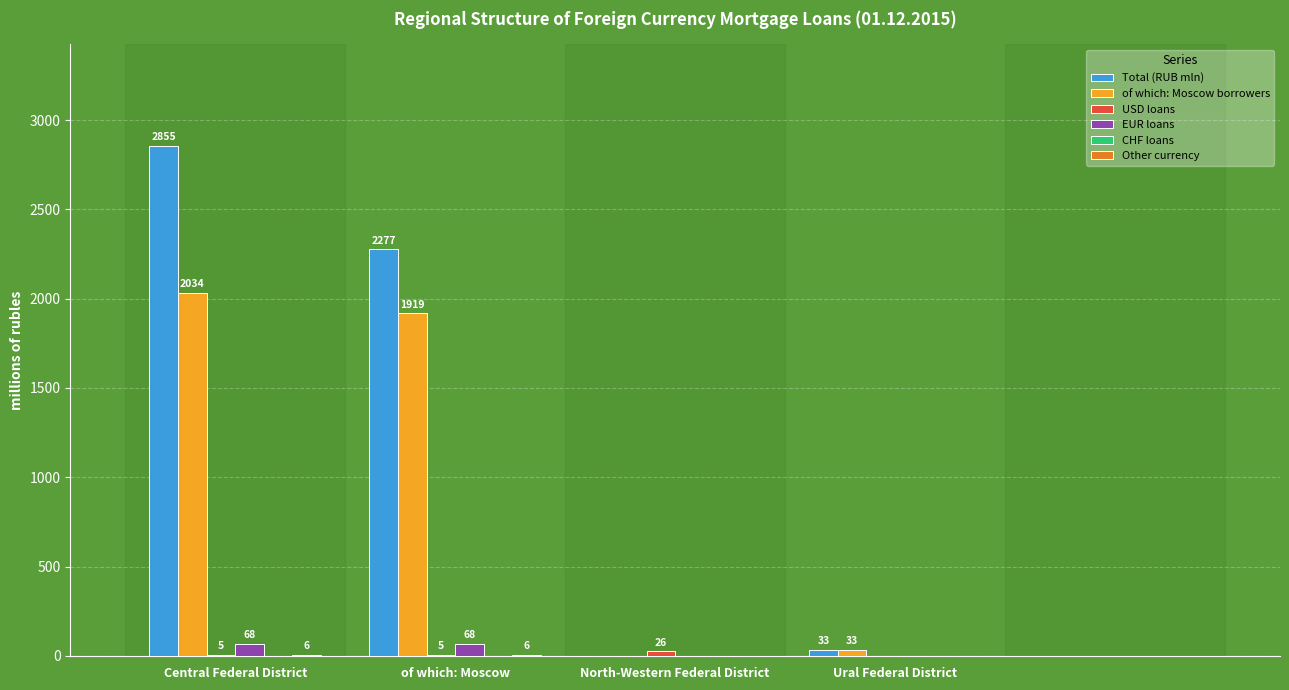

Count the EUR loans values in the range 0 to 68.

4